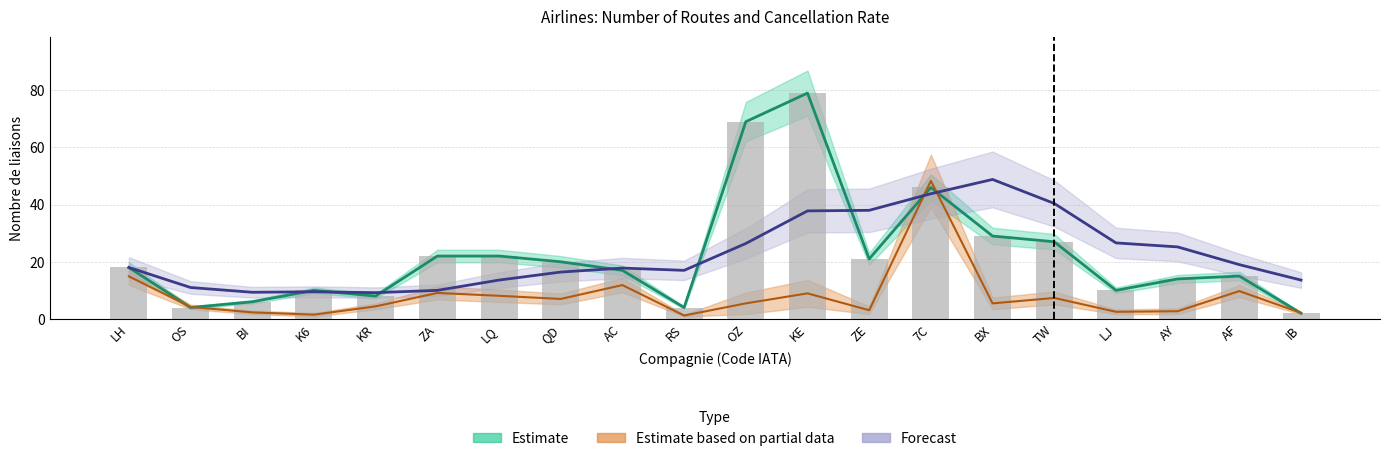

The chart shows a value of 6 at RS. True or false?

False